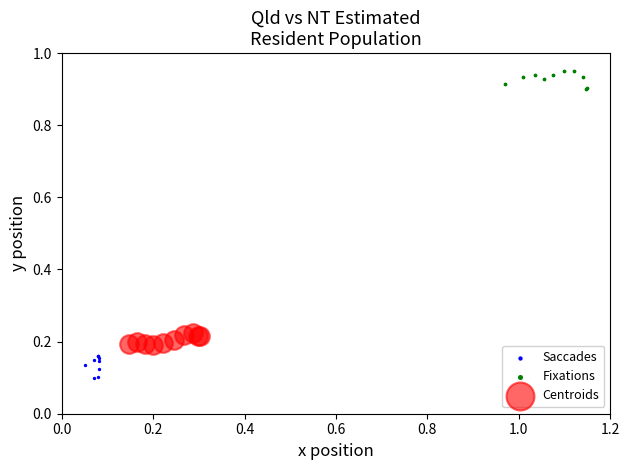

Which series reaches the maximum Y coordinate?

Fixations